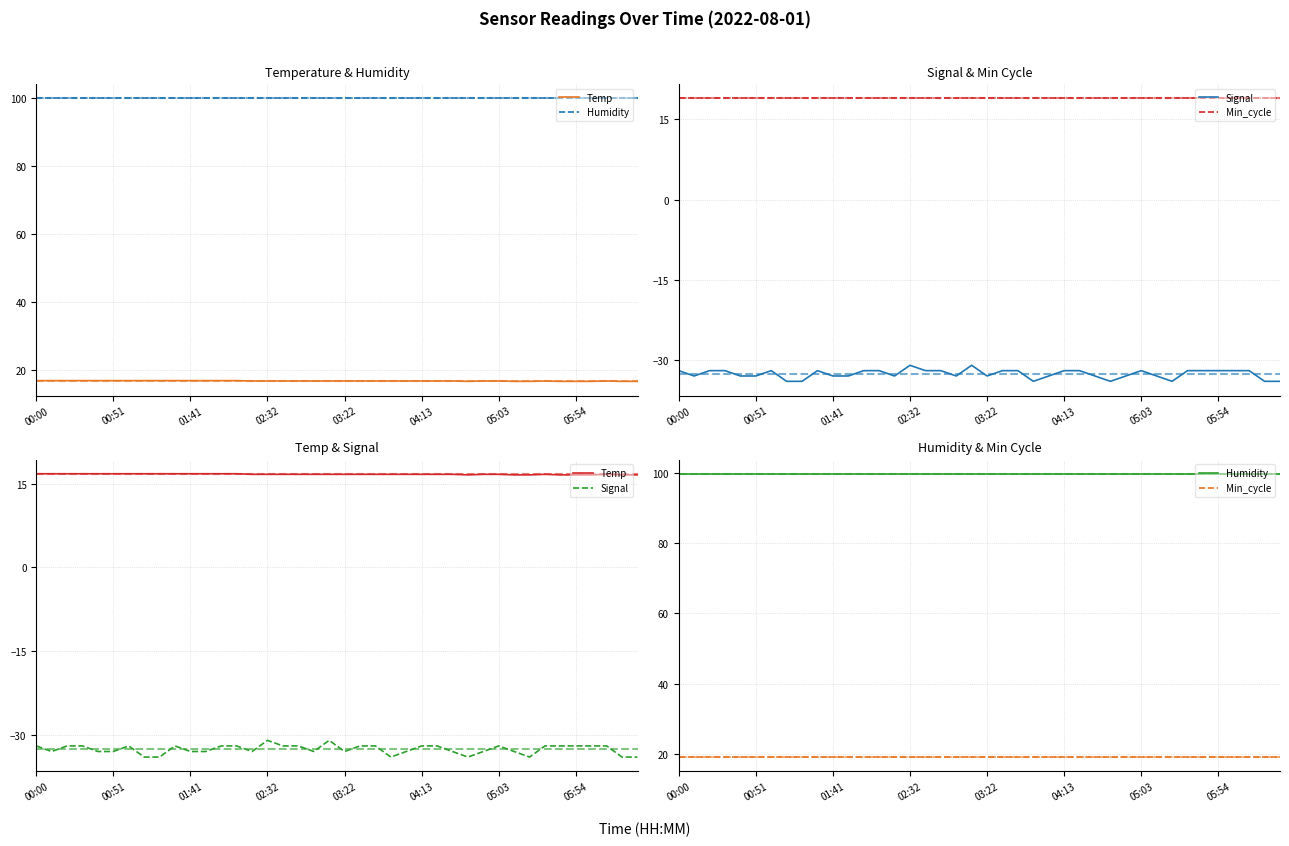

What is the difference between the Signal values at 32 and 36?

2.0